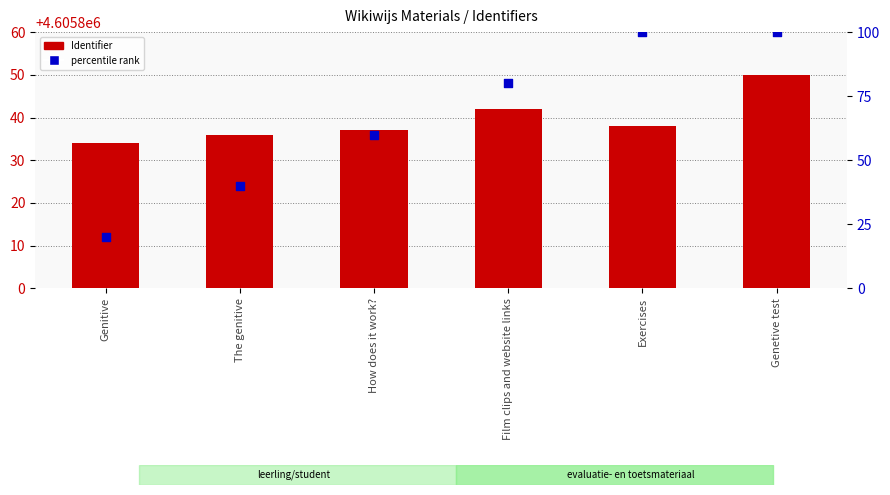

At which category is the sum across all series the highest?

Genetive test